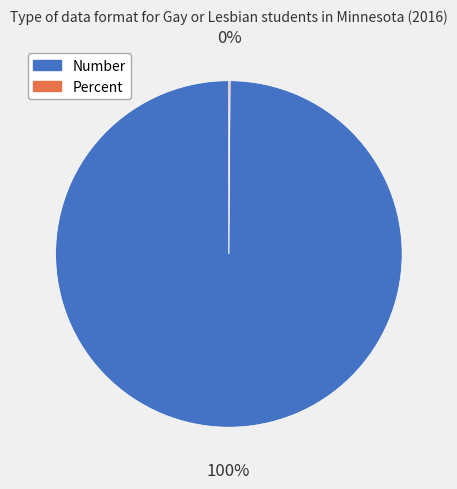

Does Number represent more than half of the total?

Yes